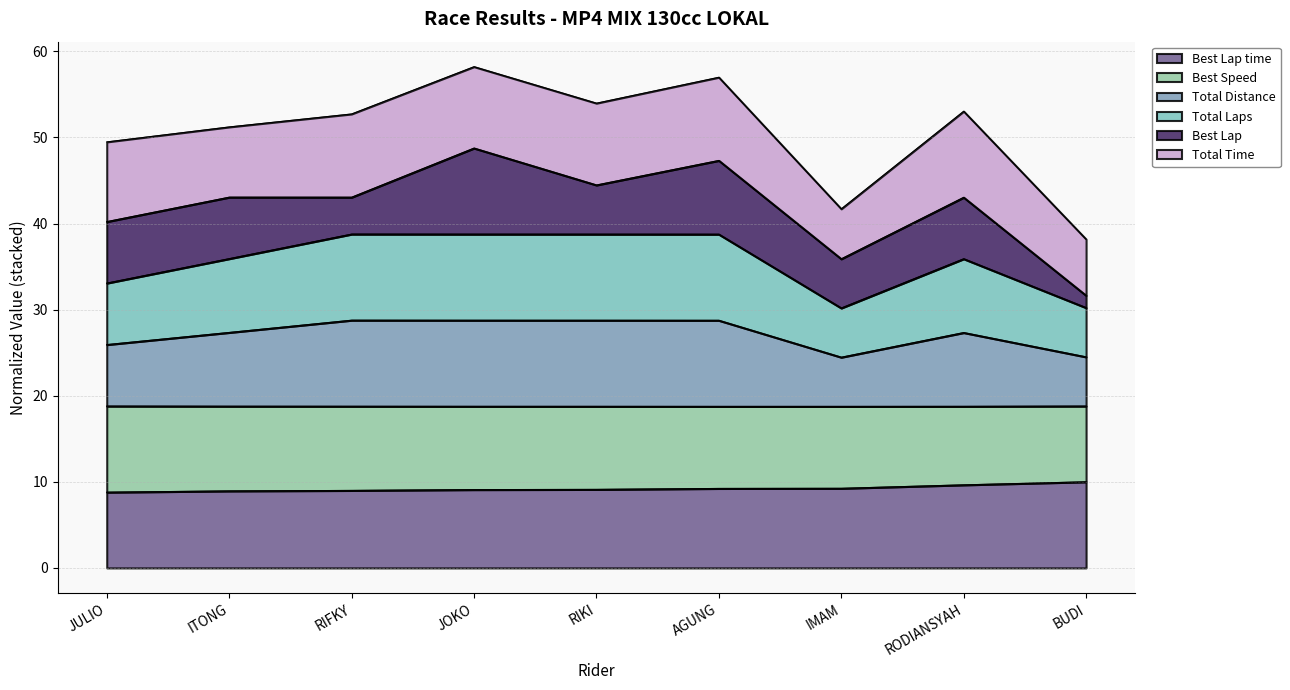

Does the chart have visible grid lines?

Yes